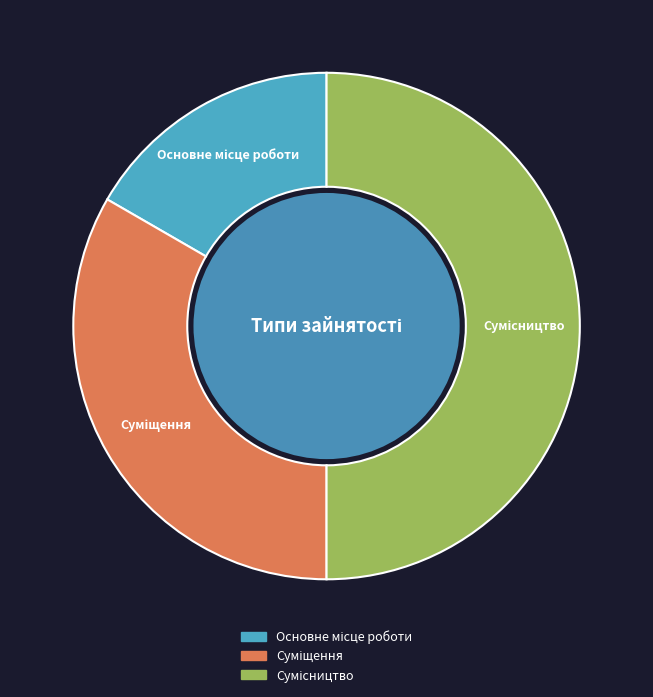

Is it true that Сумісництво is 38% of the pie?

False